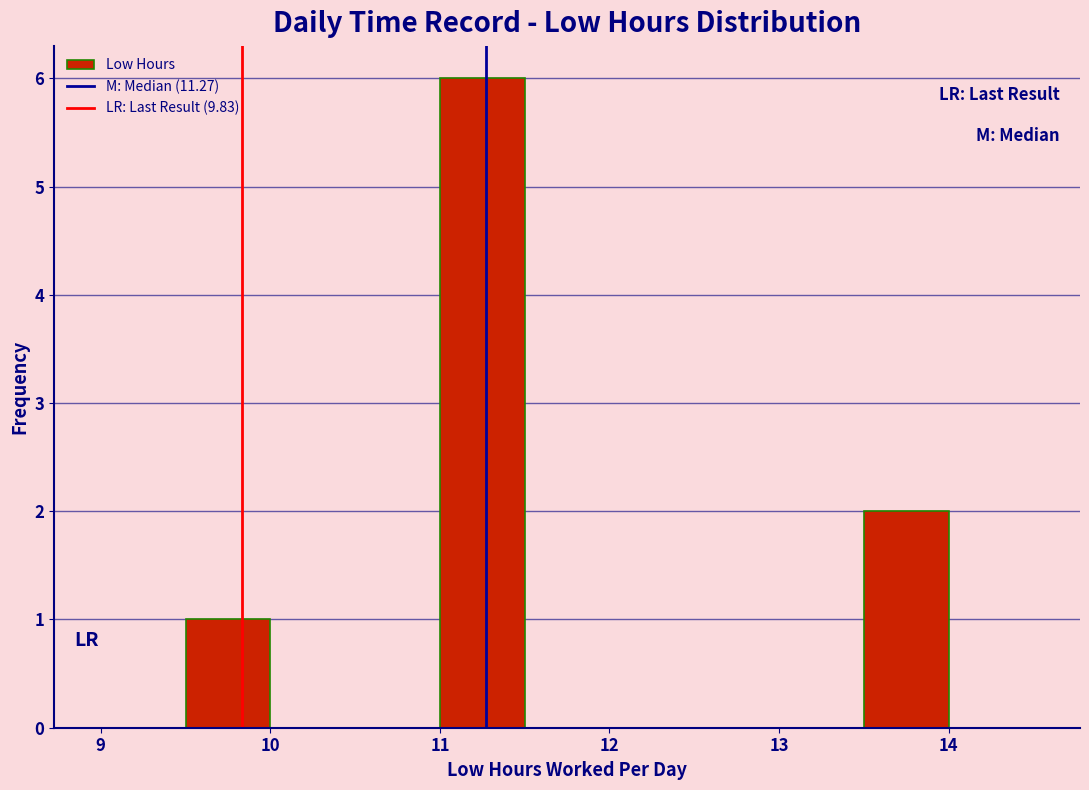

What is the height of the bar covering 9.5 to 10.0 on the x-axis? The values are not printed on the chart, so give them approximately, as read against the axis.

1